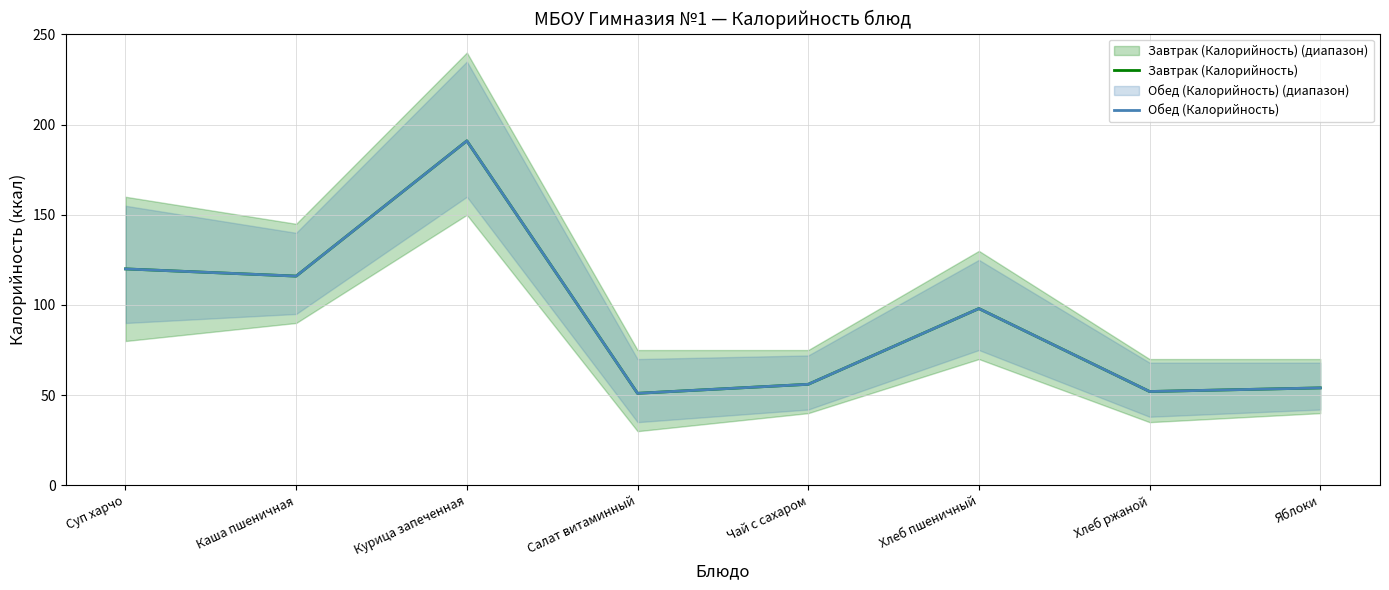

In Завтрак (Калорийность), how many points are lower than both neighbors (excluding endpoints)?

3